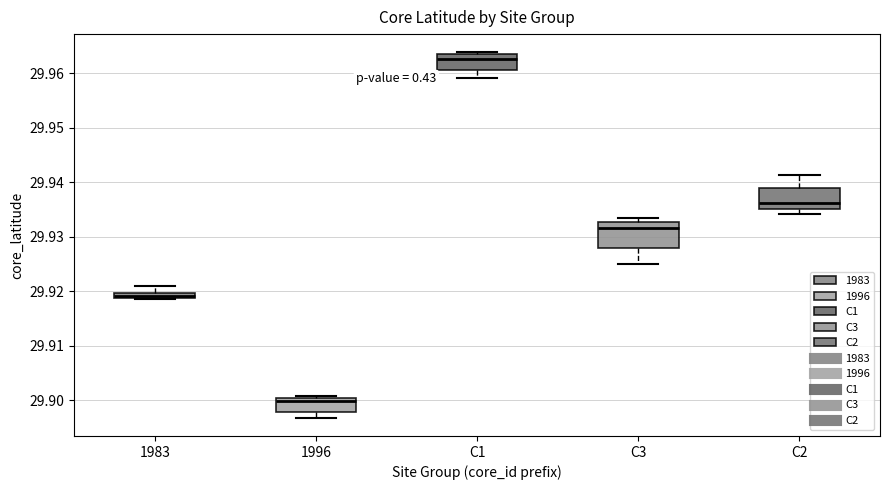

Which box has the highest median line?

C1